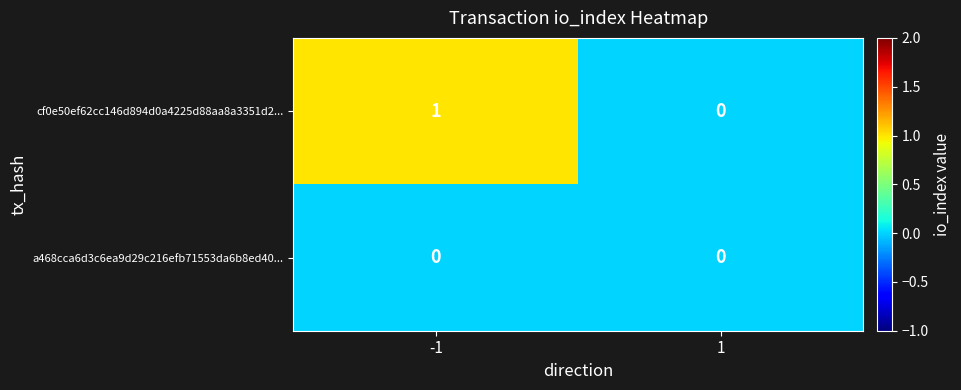

Is it true that a468cca6d3c6ea9d29c216efb71553da6b8ed40... equals 0 at 1?

True